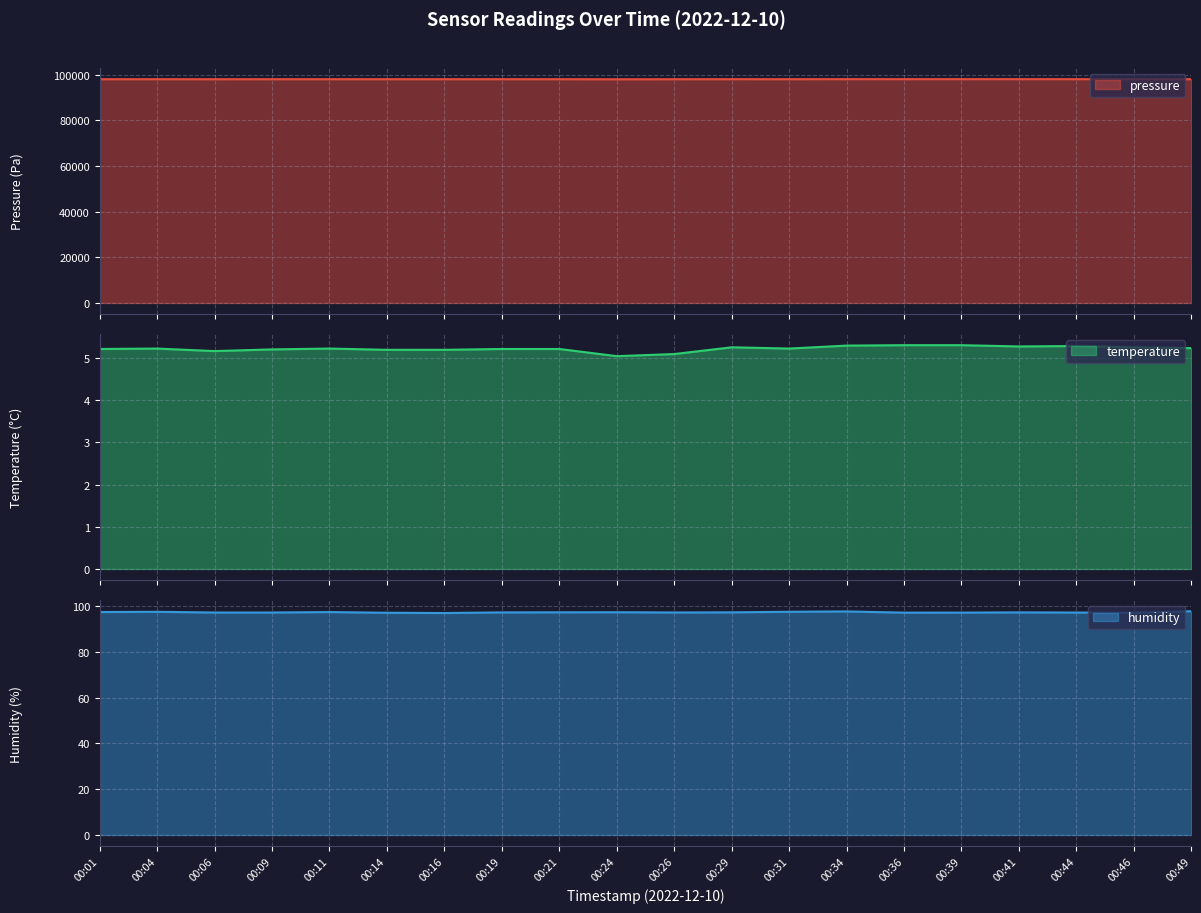

True or false: humidity has more than 1 points higher than both neighbors.

True